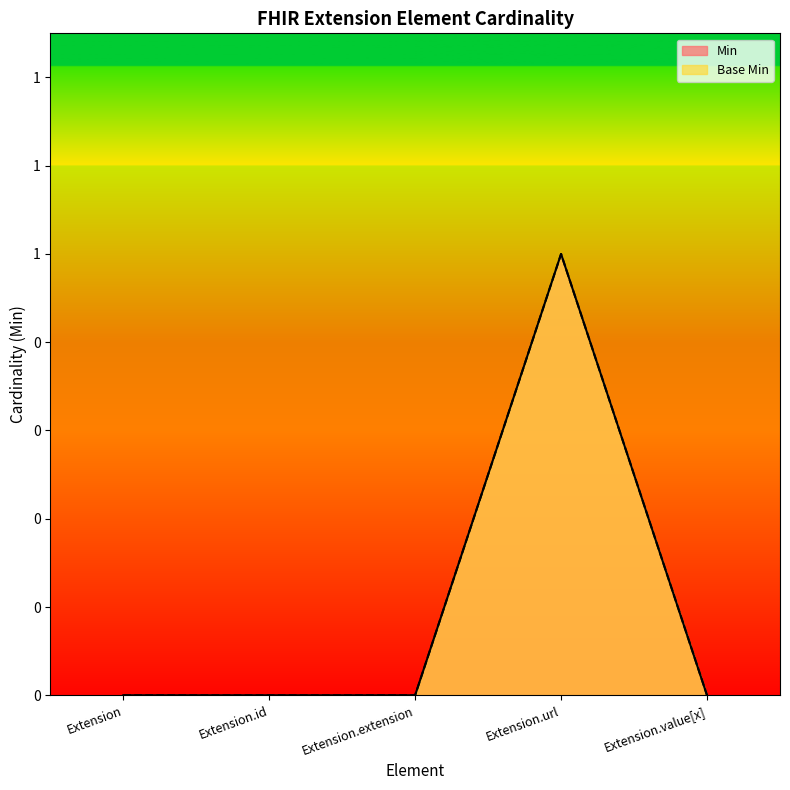

The Min series shows 0 at Extension.id. True or false?

True